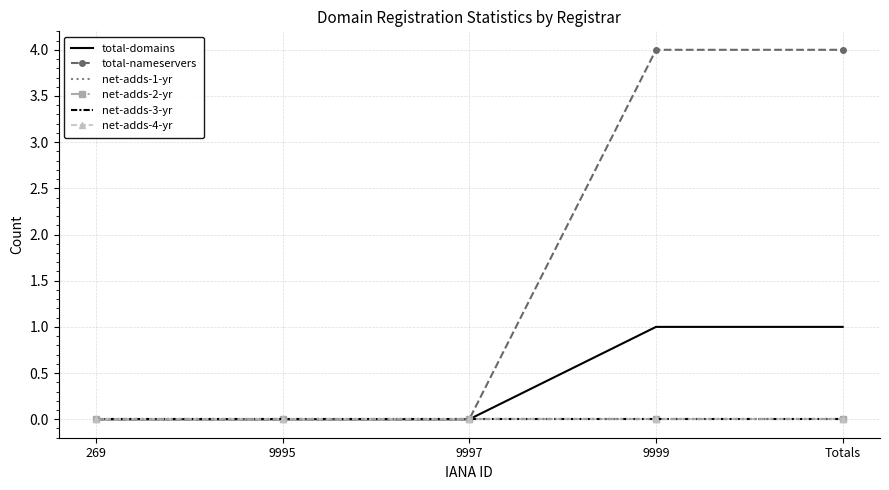

How many values in total-nameservers are above zero?

2